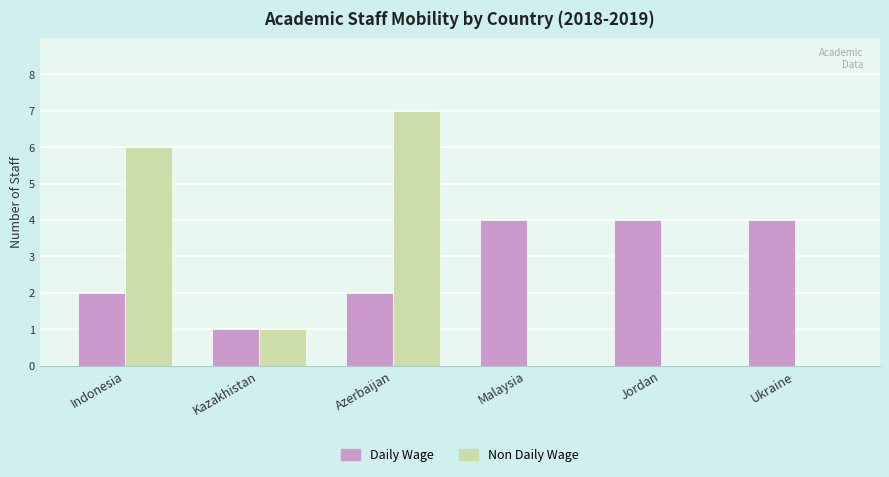

At which label does Non Daily Wage first exceed 1?

Indonesia